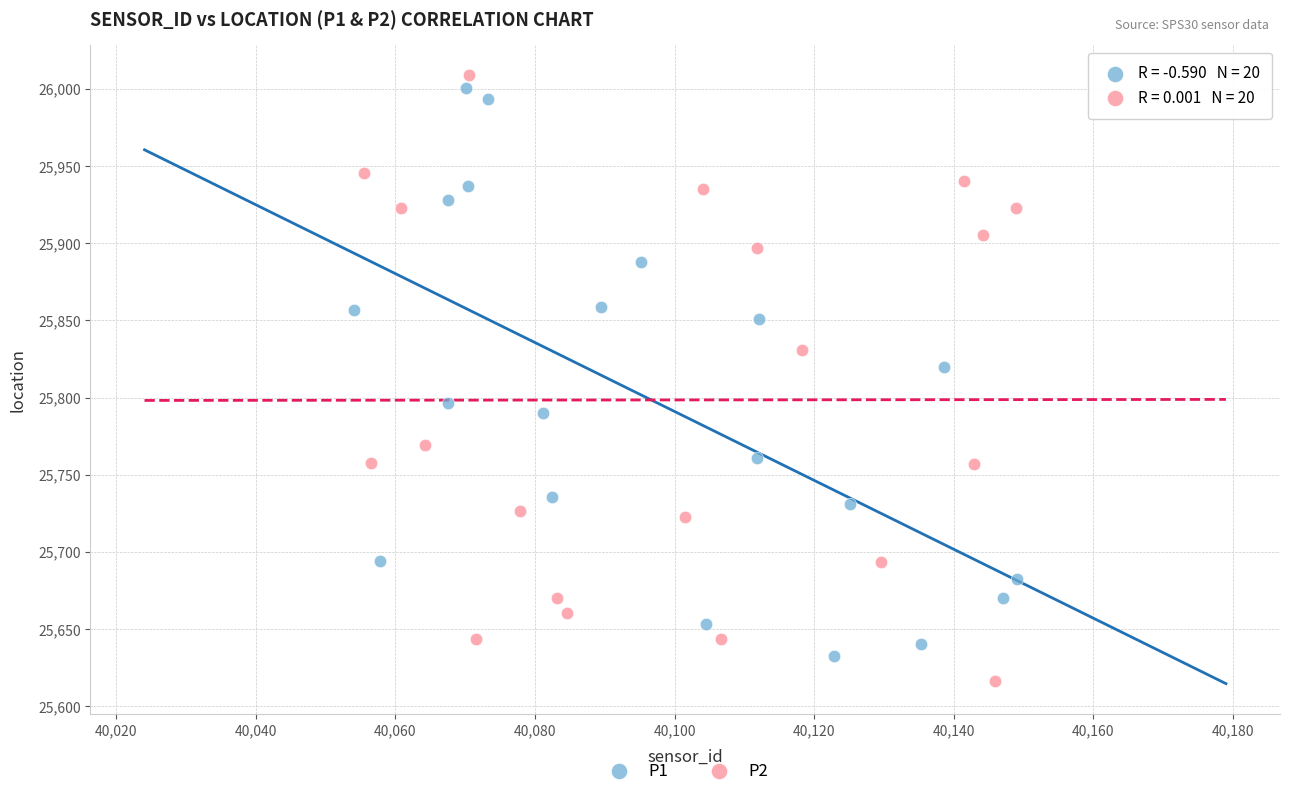

What are all the series names shown in the legend?

P1, P2